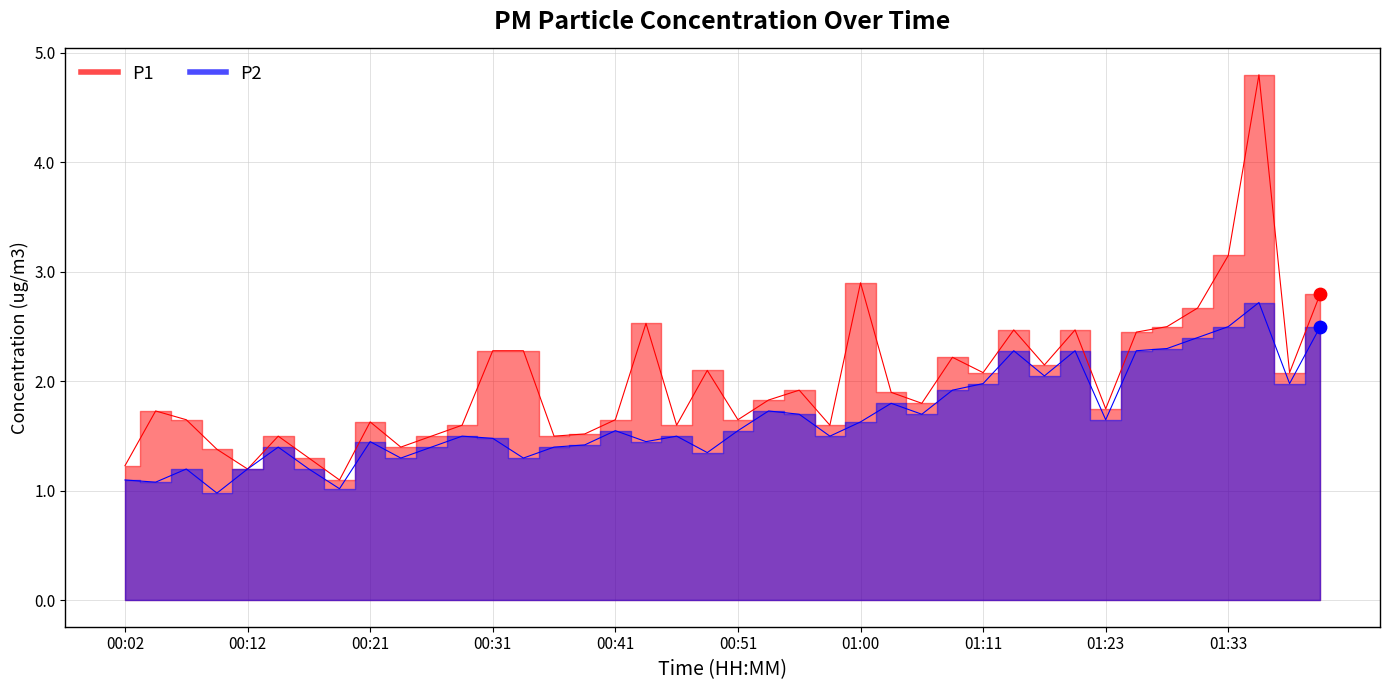

Which series reaches the maximum Y coordinate?

P1